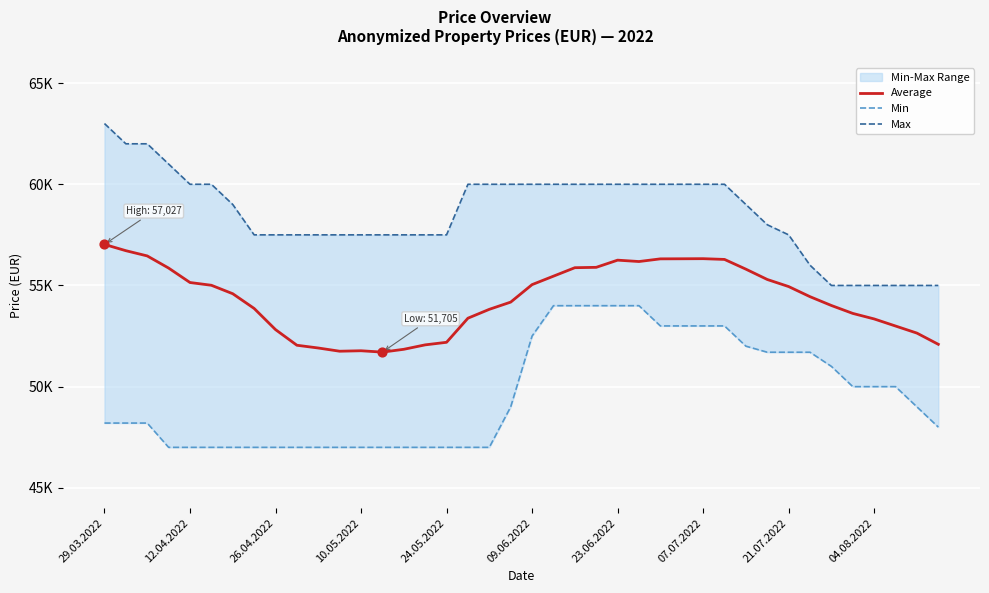

What is the total value across all series at 07.07.2022?

169323